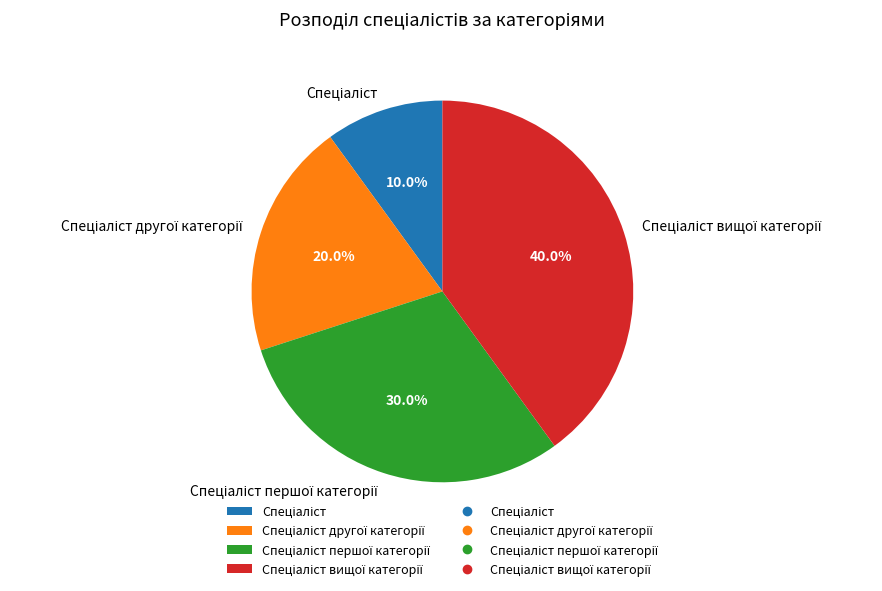

Is there any slice that represents more than half of the pie?

No